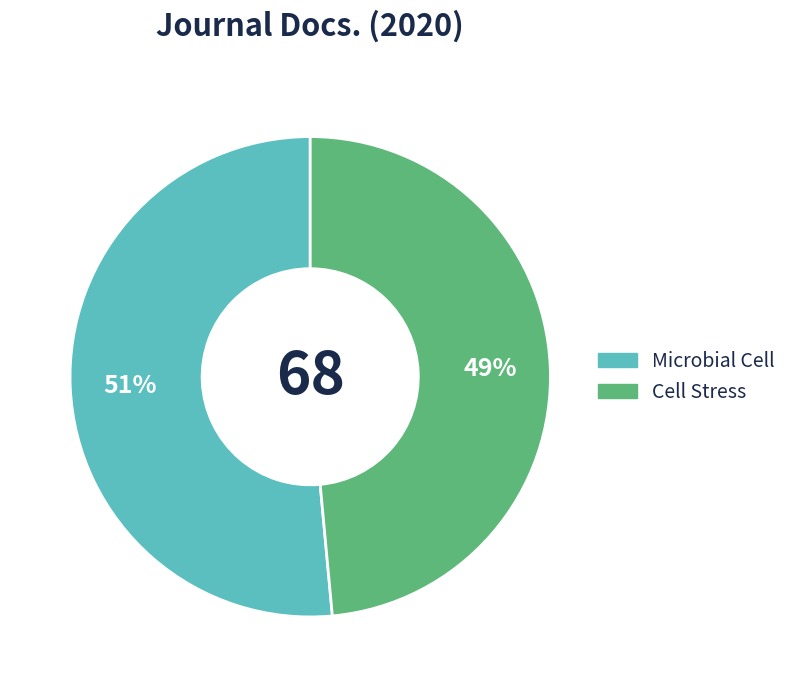

Count the number of slices in the pie.

2